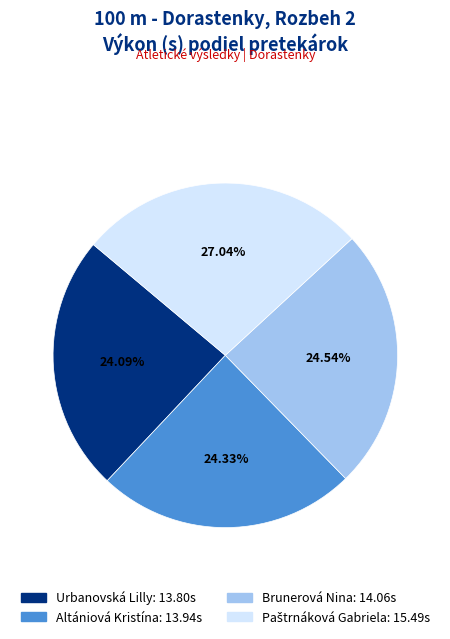

What is the ratio of the value at Brunerová Nina to the value at Altániová Kristína?

1.0